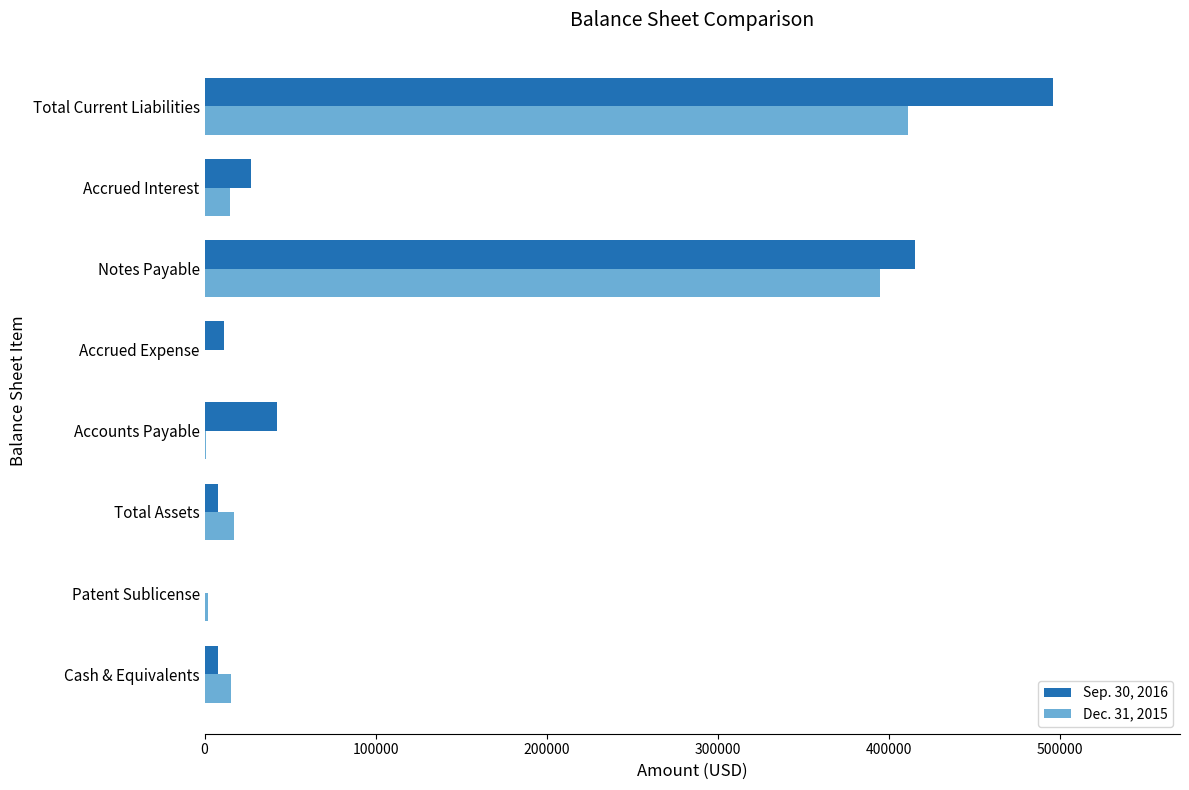

True or false: Dec. 31, 2015 has a value of 261878 at Accrued Expense.

False